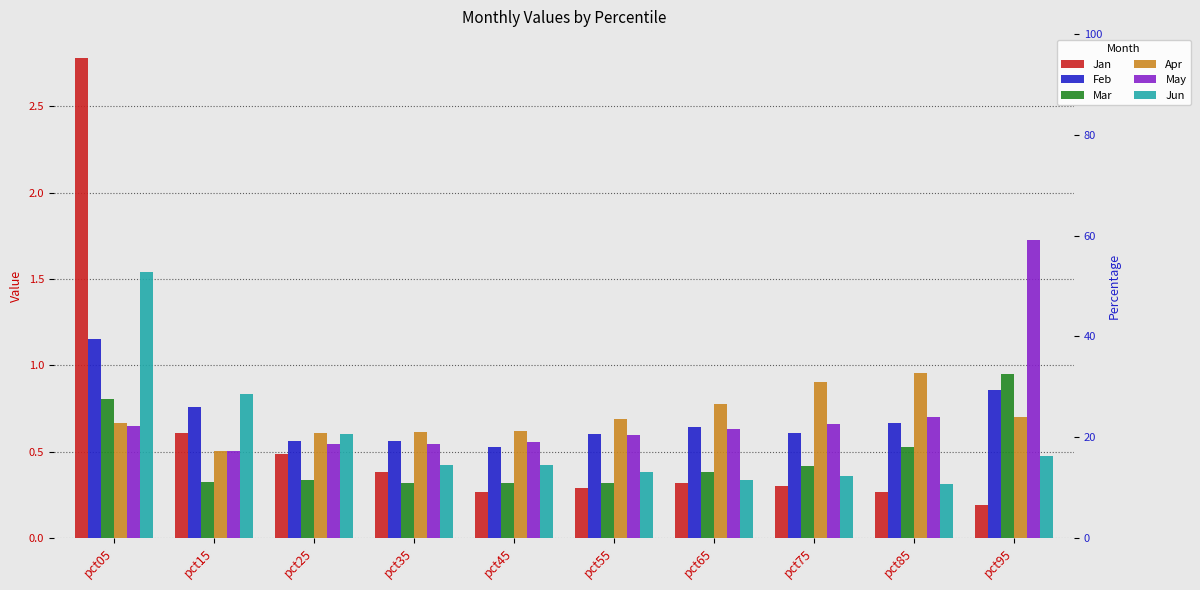

Reading left to right, what are all the values shown in this chart?

Jan: pct05=2.8	pct15=0.6	pct25=0.5	pct35=0.4	pct45=0.3	pct55=0.3	pct65=0.3	pct75=0.3	pct85=0.3	pct95=0.2
Feb: pct05=1.2	pct15=0.8	pct25=0.6	pct35=0.6	pct45=0.5	pct55=0.6	pct65=0.6	pct75=0.6	pct85=0.7	pct95=0.9
Mar: pct05=0.8	pct15=0.3	pct25=0.3	pct35=0.3	pct45=0.3	pct55=0.3	pct65=0.4	pct75=0.4	pct85=0.5	pct95=0.9
Apr: pct05=0.7	pct15=0.5	pct25=0.6	pct35=0.6	pct45=0.6	pct55=0.7	pct65=0.8	pct75=0.9	pct85=1.0	pct95=0.7
May: pct05=0.6	pct15=0.5	pct25=0.5	pct35=0.5	pct45=0.6	pct55=0.6	pct65=0.6	pct75=0.7	pct85=0.7	pct95=1.7
Jun: pct05=1.5	pct15=0.8	pct25=0.6	pct35=0.4	pct45=0.4	pct55=0.4	pct65=0.3	pct75=0.4	pct85=0.3	pct95=0.5